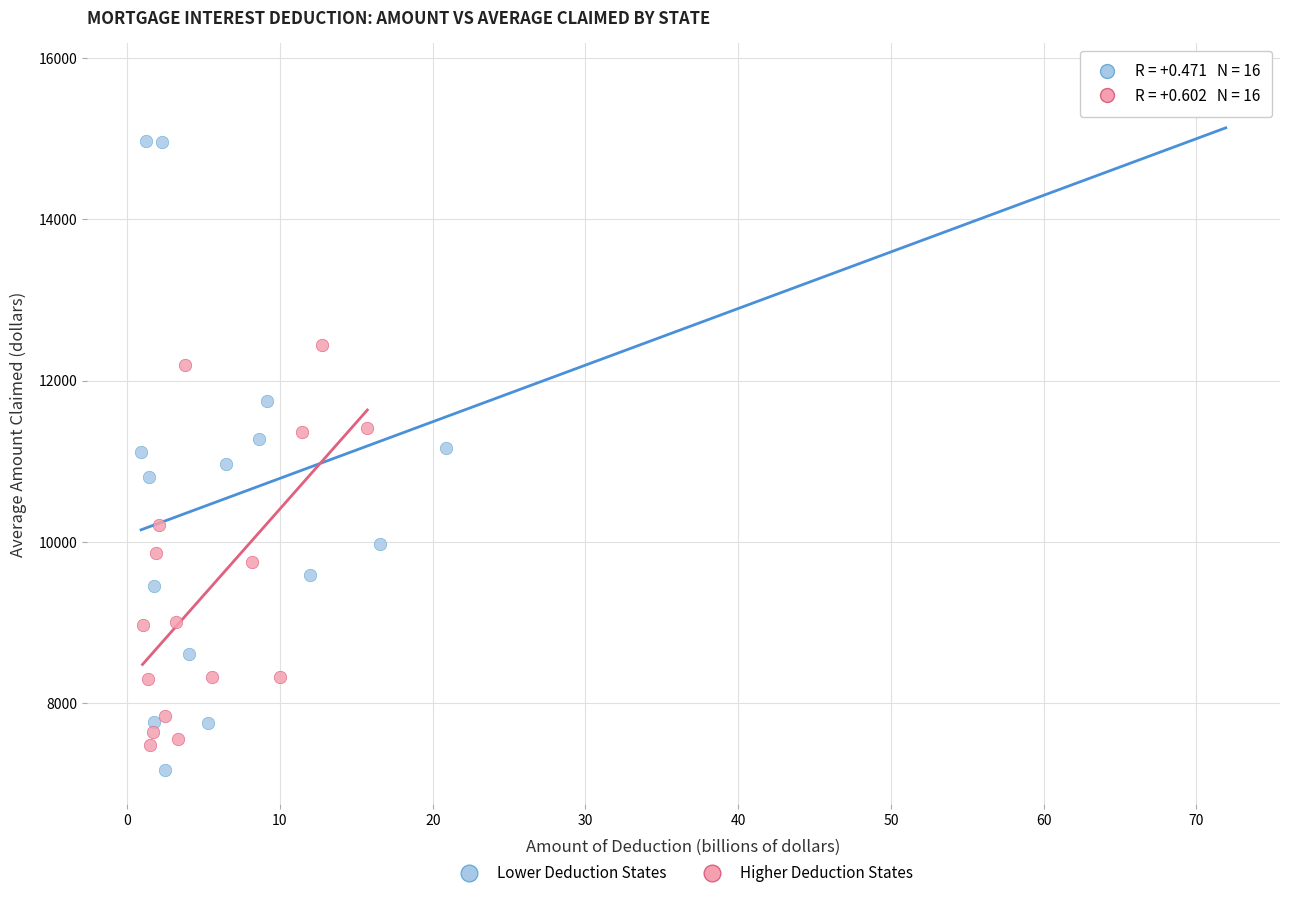

What are all the series names shown in the legend?

Lower Deduction States, Higher Deduction States